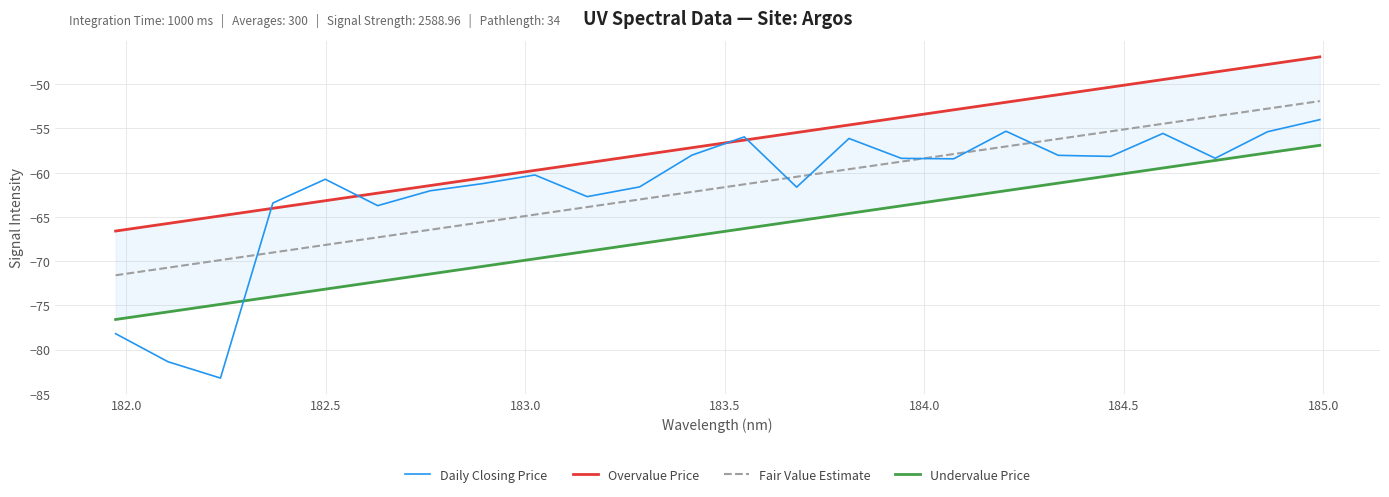

What is the sum of all Undervalue Price values?

-1602.0